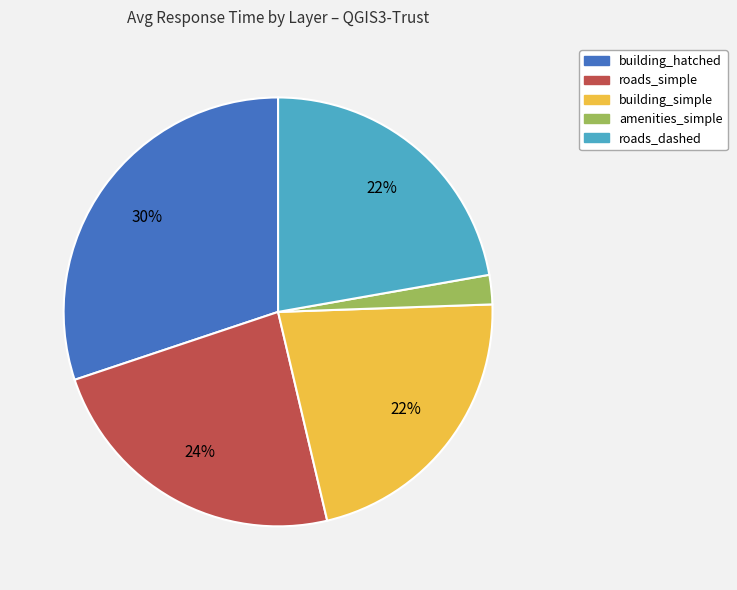

How many segments does this pie chart have?

5